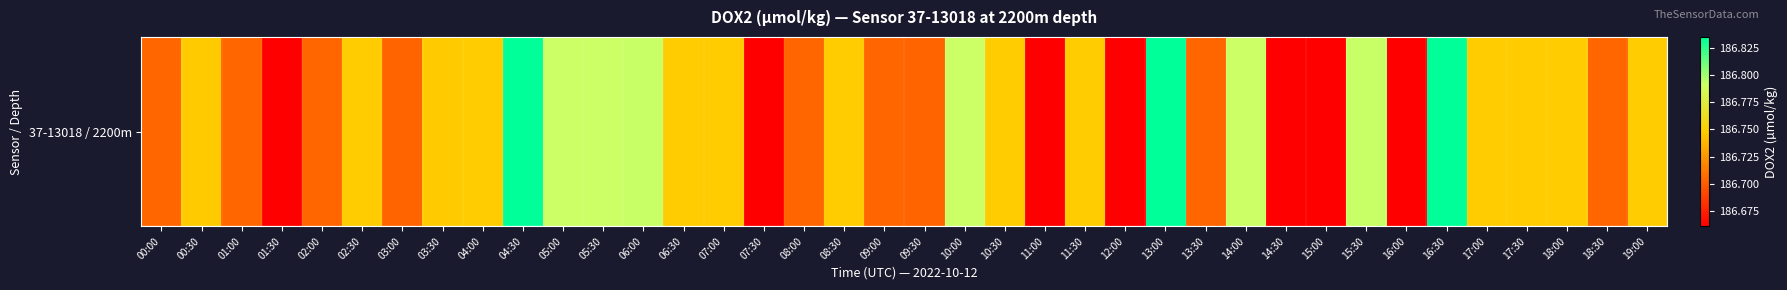

Which label corresponds to the largest value in the chart?

04:30